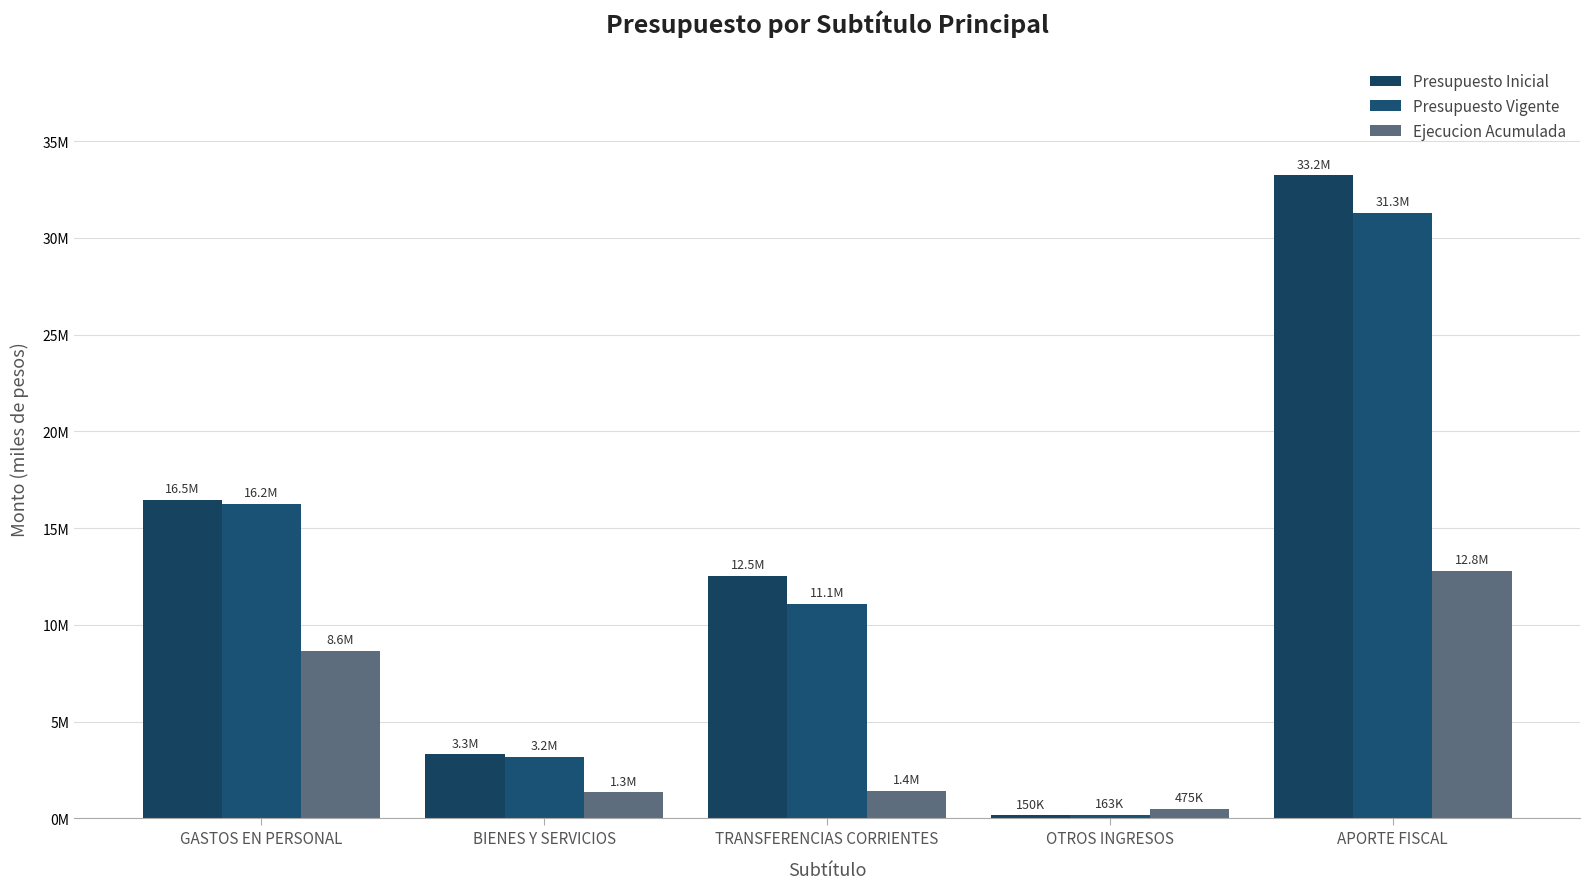

Are the bars horizontal?

No